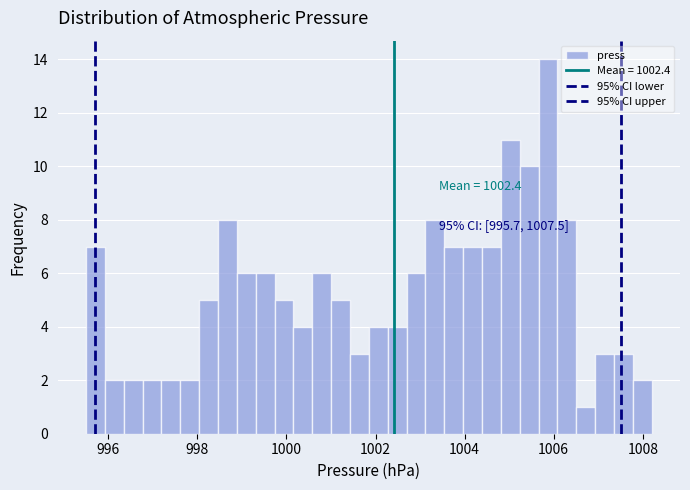

Read against the x-axis, roughly where is the centre of the tallest bar?

1005.8